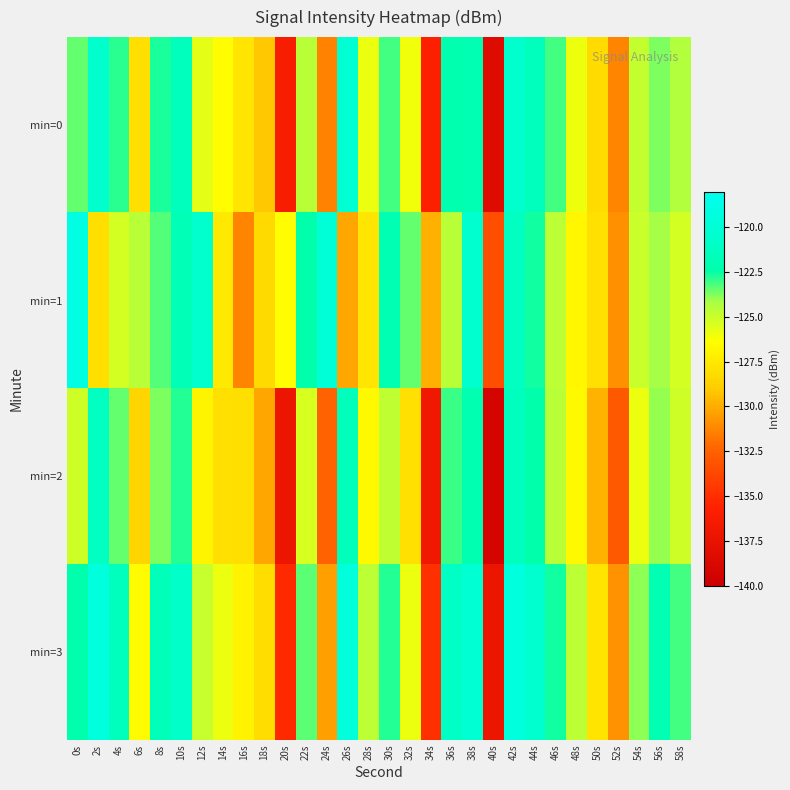

List the series in order of their overall mean, lowest first.

min=2, min=0, min=1, min=3